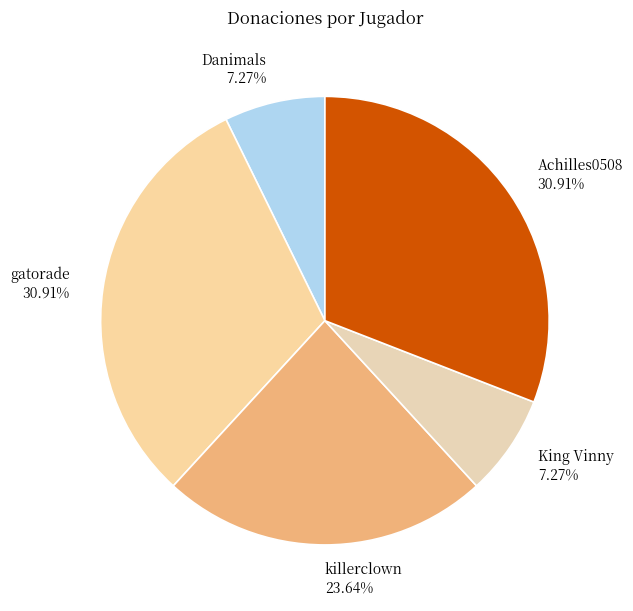

Combined, do killerclown and Achilles0508 account for over 50%?

Yes